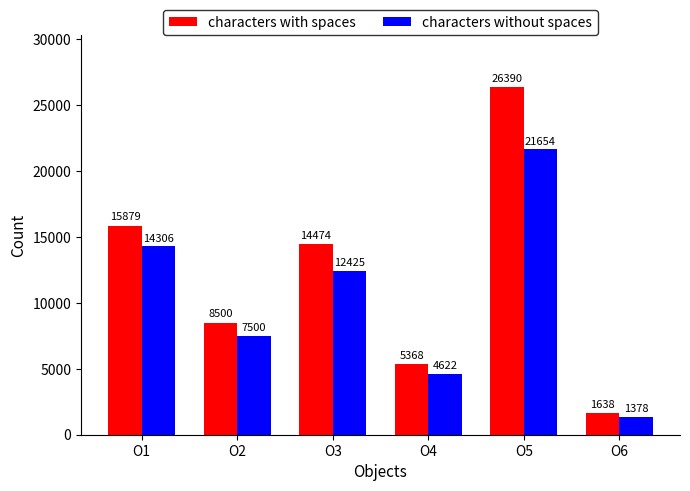

What is the sum of the characters with spaces values at O4 and O1?

21247.0